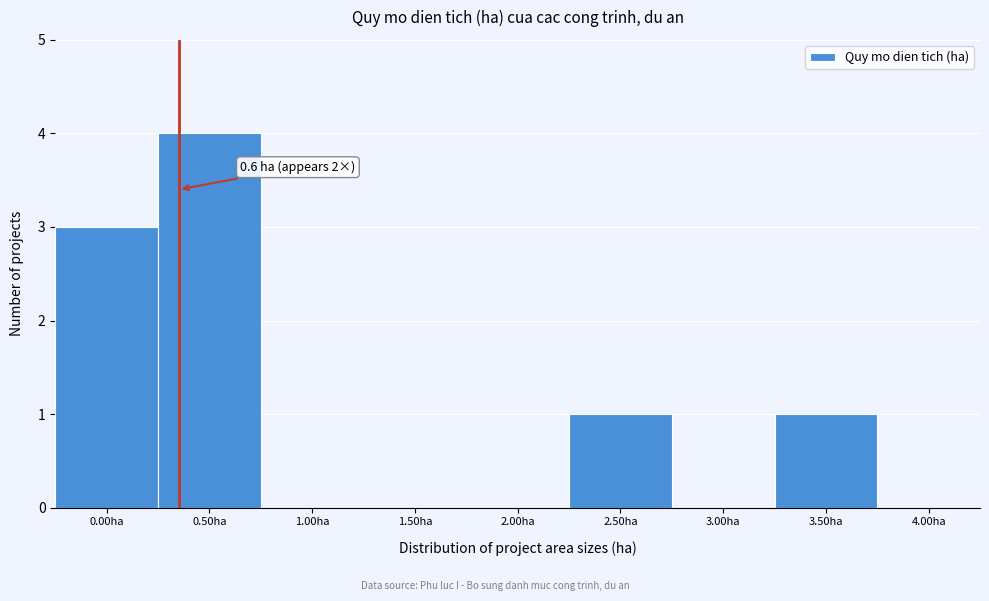

Reading left to right, list all the values displayed in this chart.

0.00ha=3	0.50ha=4	1.00ha=0	1.50ha=0	2.00ha=0	2.50ha=1	3.00ha=0	3.50ha=1	4.00ha=0